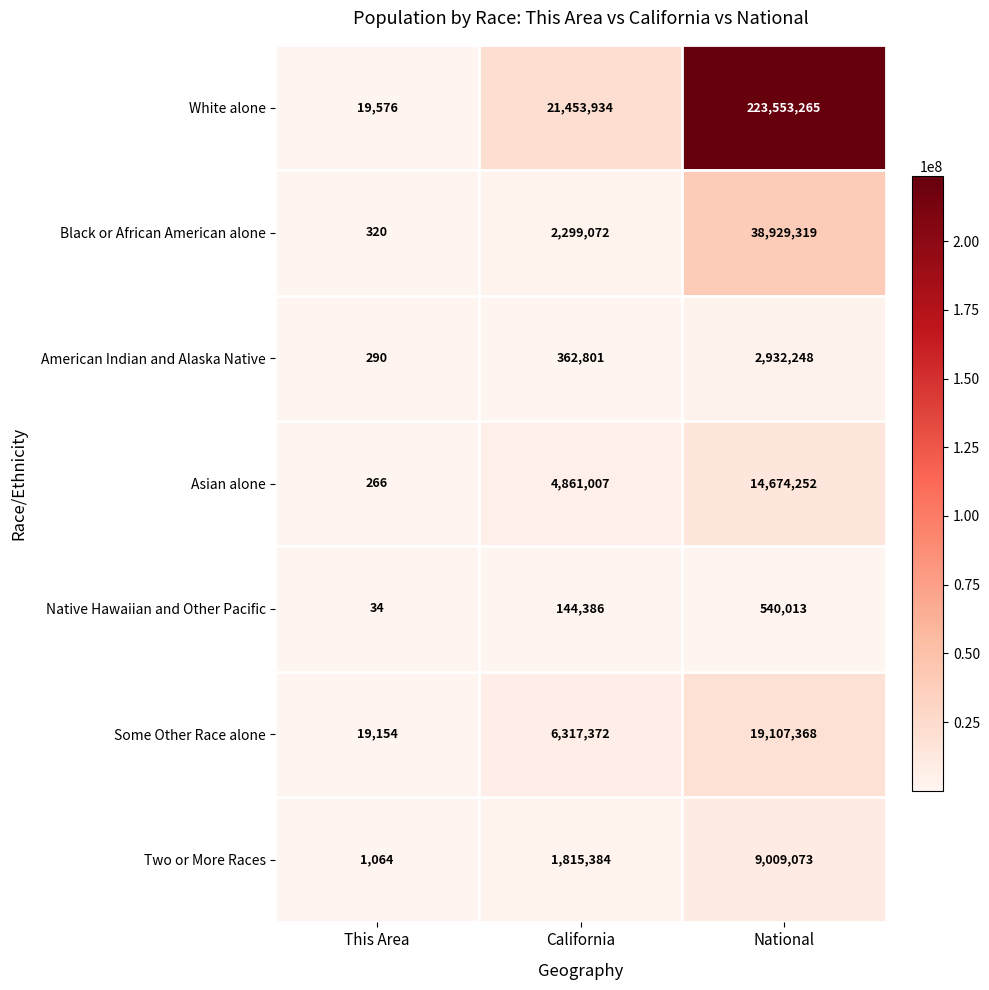

Where is Native Hawaiian and Other Pacific nearest to the value 270023?

California